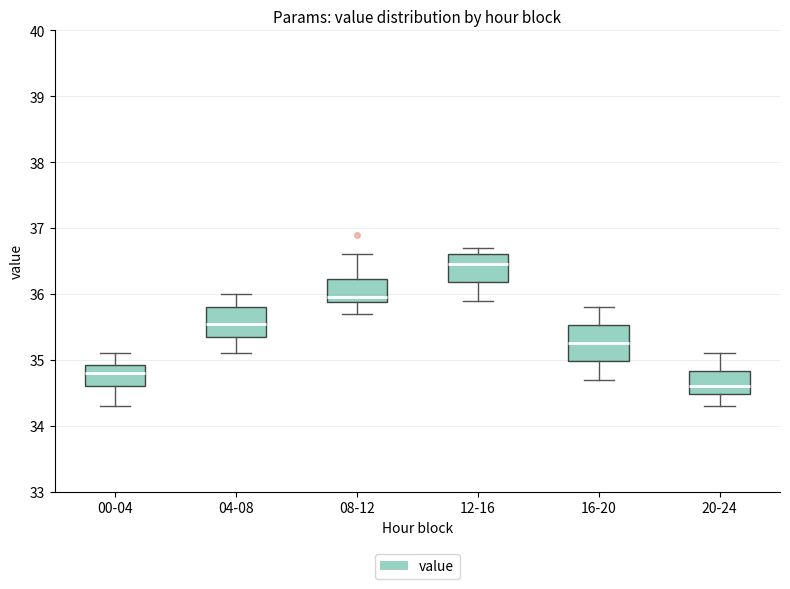

Reading left to right, read every box against the y-axis: the position of its median line, the range the box covers, and the ends of its whiskers. The values are not printed on the chart, so give them approximately, as read against the axis.

00-04: median 34.8, box 34.6 to 34.9, whiskers 34.3 to 35.1
04-08: median 35.6, box 35.4 to 35.8, whiskers 35.1 to 36.0
08-12: median 36.0, box 35.9 to 36.2, whiskers 35.7 to 36.6
12-16: median 36.5, box 36.2 to 36.6, whiskers 35.9 to 36.7
16-20: median 35.3, box 35.0 to 35.5, whiskers 34.7 to 35.8
20-24: median 34.6, box 34.5 to 34.8, whiskers 34.3 to 35.1